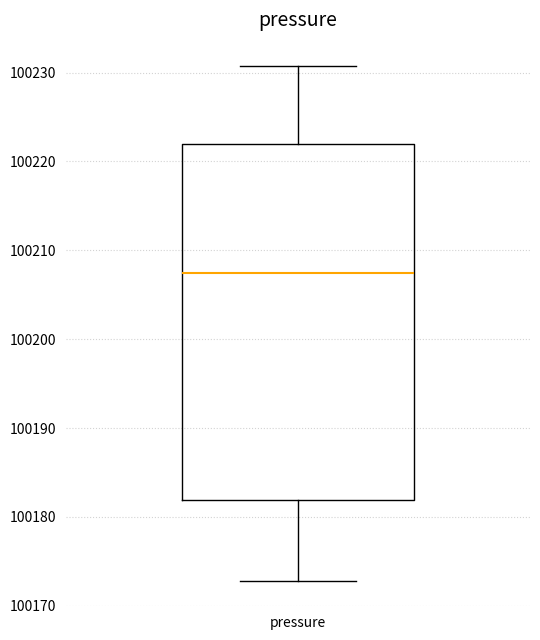

Where is the lower edge of the box for pressure on the y-axis? The values are not printed on the chart, so give them approximately, as read against the axis.

100182